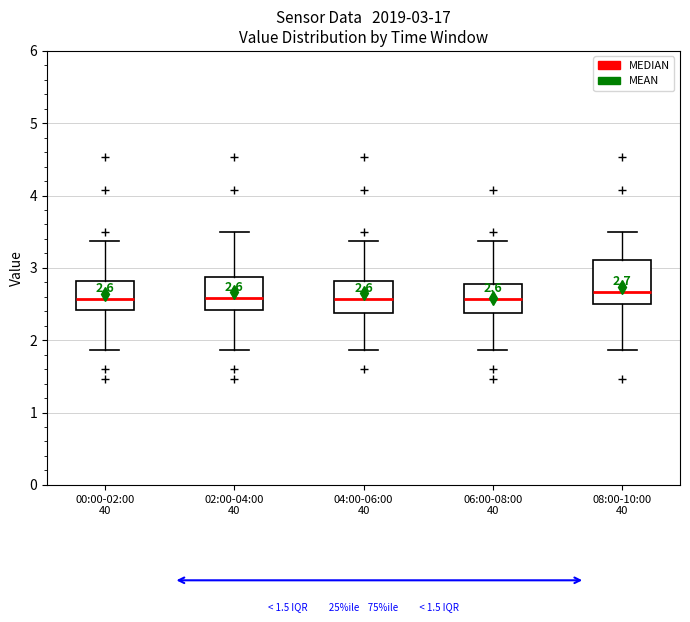

Which box is the tallest, from its lower edge to its upper edge?

08:00-10:00 40